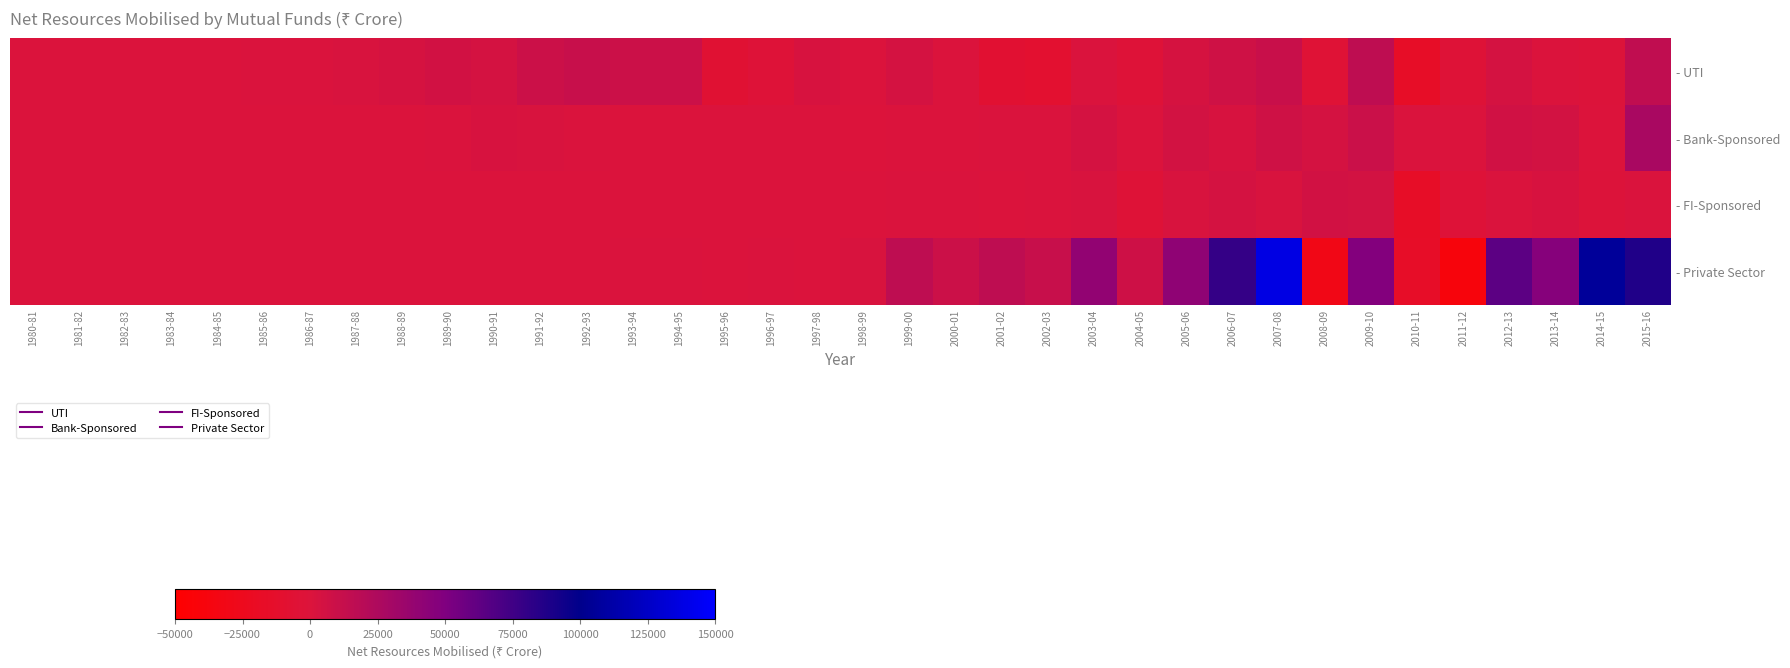

Reading left to right, extract all data points from this chart.

- UTI: 1980-81=52	1981-82=157	1982-83=167	1983-84=330	1984-85=756	1985-86=892	1986-87=1261	1987-88=2059	1988-89=3855	1989-90=5584	1990-91=4553	1991-92=8685	1992-93=11057	1993-94=9297	1994-95=8611	1995-96=-6314	1996-97=-3043	1997-98=2875	1998-99=170	1999-00=4548	2000-01=322	2001-02=-7284	2002-03=-9434	2003-04=1050	2004-05=-2467	2005-06=3424	2006-07=7326	2007-08=10678	2008-09=-4112	2009-10=15653	2010-11=-16636	2011-12=-3179	2012-13=4629	2013-14=401	2014-15=-1278	2015-16=15416
- Bank-Sponsored: 1980-81=0	1981-82=0	1982-83=0	1983-84=0	1984-85=0	1985-86=0	1986-87=0	1987-88=250	1988-89=320	1989-90=889	1990-91=2352	1991-92=2140	1992-93=1204	1993-94=148	1994-95=766	1995-96=113	1996-97=7	1997-98=237	1998-99=-89	1999-00=336	2000-01=249	2001-02=863	2002-03=1033	2003-04=4526	2004-05=706	2005-06=5365	2006-07=3033	2007-08=7596	2008-09=4490	2009-10=9855	2010-11=1304	2011-12=389	2012-13=6872	2013-14=4845	2014-15=-700	2015-16=27576
- FI-Sponsored: 1980-81=0	1981-82=0	1982-83=0	1983-84=0	1984-85=0	1985-86=0	1986-87=0	1987-88=0	1988-89=0	1989-90=315	1990-91=604	1991-92=428	1992-93=760	1993-94=238	1994-95=576	1995-96=235	1996-97=137	1997-98=204	1998-99=547	1999-00=1113	2000-01=1236	2001-02=732	2002-03=1377	2003-04=2085	2004-05=-3384	2005-06=2112	2006-07=4226	2007-08=2178	2008-09=5954	2009-10=4871	2010-11=-16988	2011-12=-3098	2012-13=1312	2013-14=2572	2014-15=-1045	2015-16=1009
- Private Sector: 1980-81=0	1981-82=0	1982-83=0	1983-84=0	1984-85=0	1985-86=0	1986-87=0	1987-88=0	1988-89=0	1989-90=0	1990-91=0	1991-92=0	1992-93=0	1993-94=1560	1994-95=1322	1995-96=133	1996-97=864	1997-98=749	1998-99=2067	1999-00=16121	2000-01=9329	2001-02=15808	2002-03=11606	2003-04=40212	2004-05=7933	2005-06=41581	2006-07=79477	2007-08=138224	2008-09=-30538	2009-10=47972	2010-11=-16281	2011-12=-39526	2012-13=63672	2013-14=46762	2014-15=105903	2015-16=87004